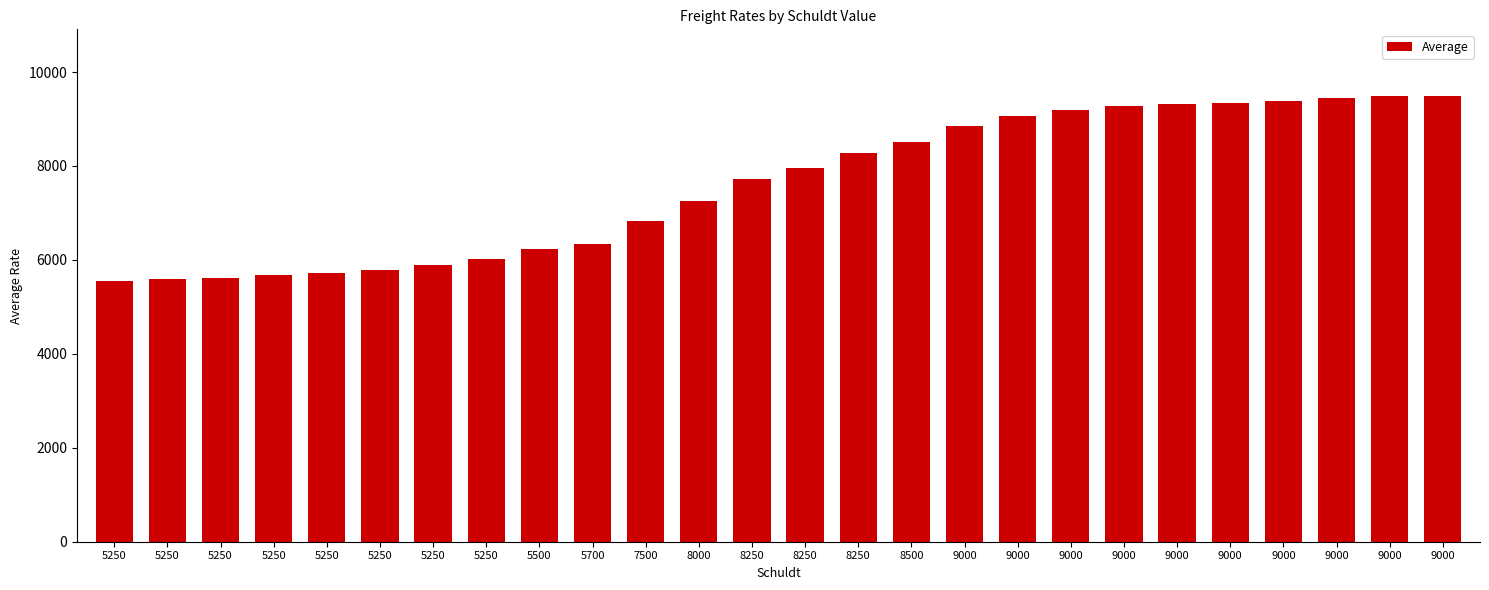

What is the value of the 26th bar from the left?

8843